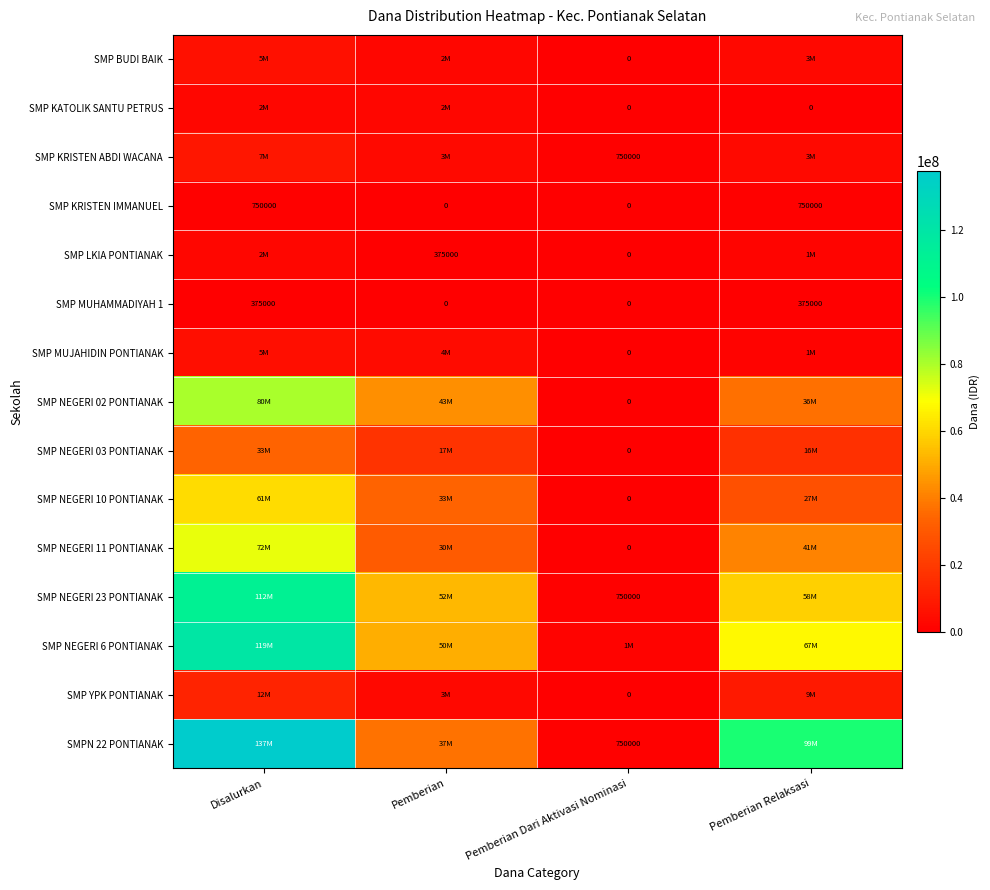

The value of SMP MUHAMMADIYAH 1 at Pemberian Dari Aktivasi Nominasi is -149405. True or false?

False